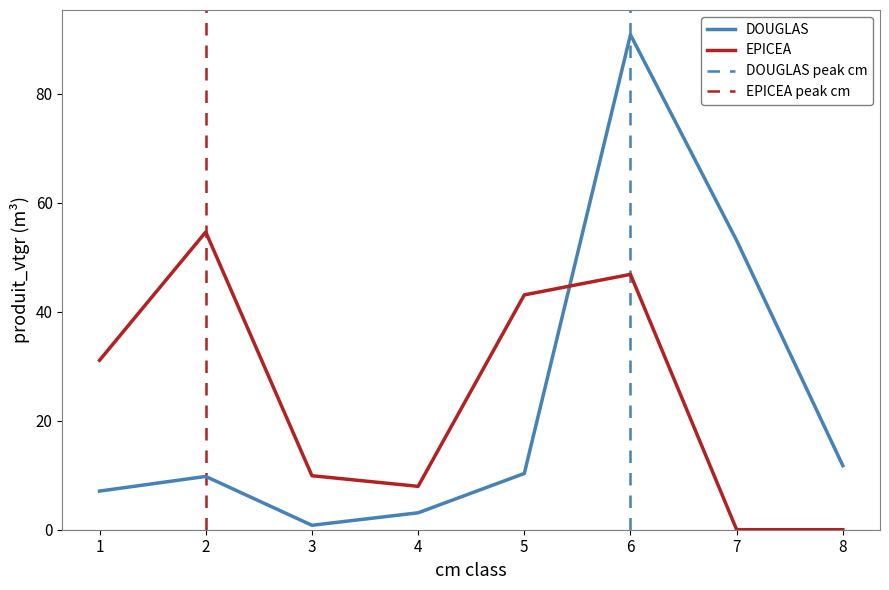

True or false: EPICEA has more than 1 points higher than both neighbors.

True